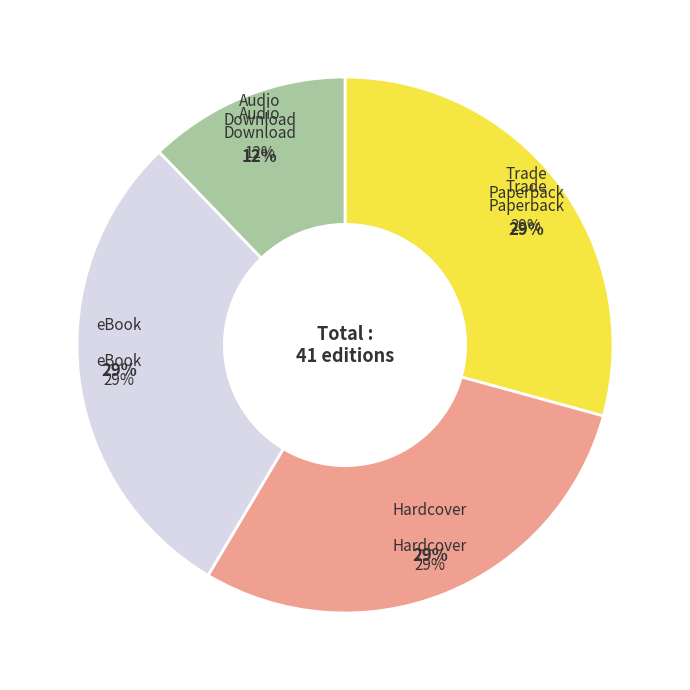

Count the number of slices in the pie.

4